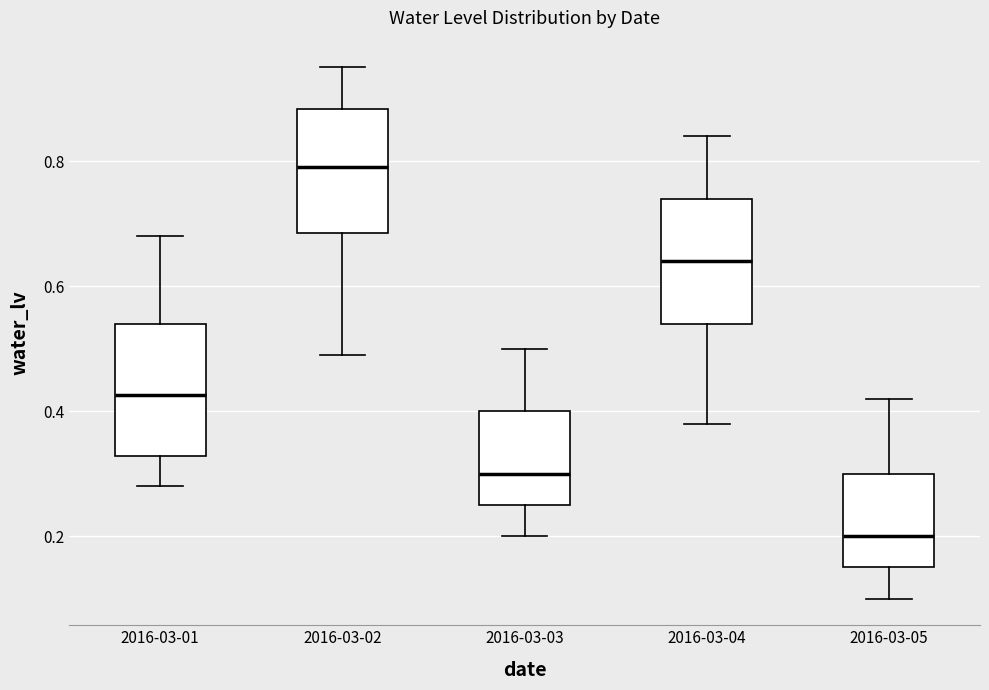

Where does the lower whisker of the box for 2016-03-01 end on the y-axis? The values are not printed on the chart, so give them approximately, as read against the axis.

0.28